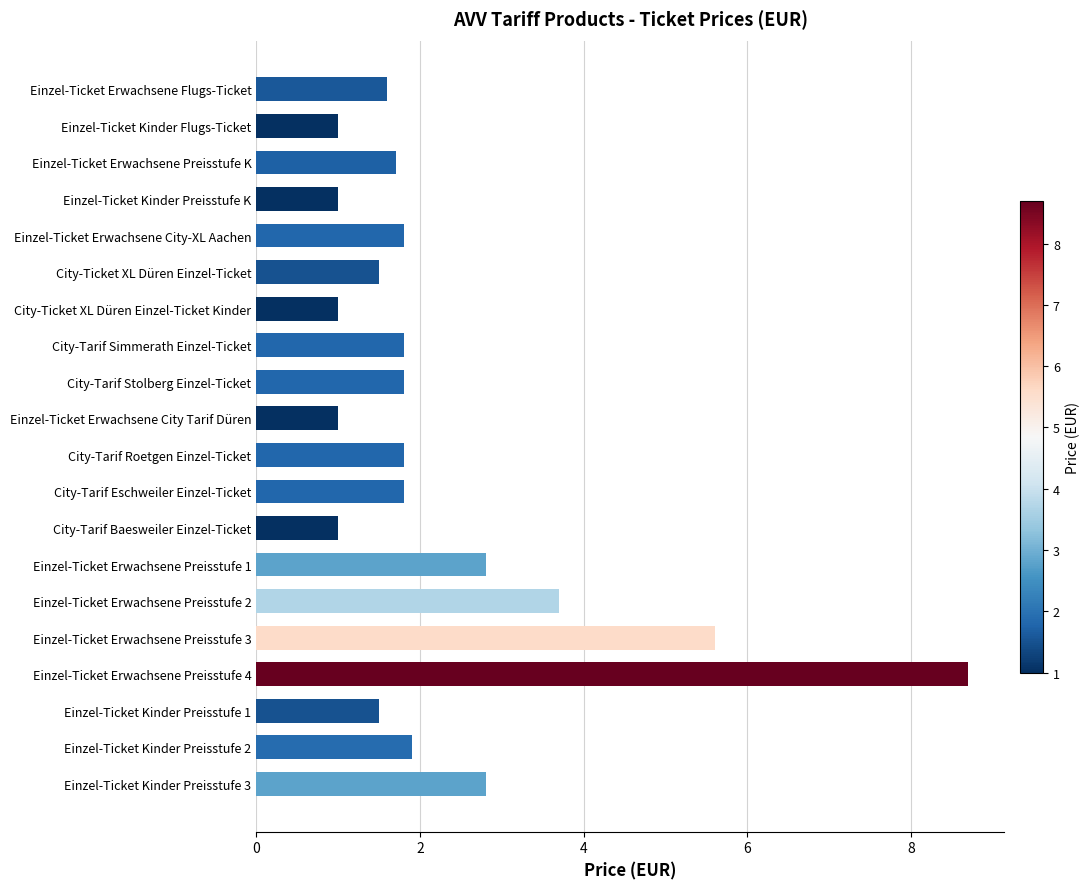

What is the minimum value shown in the chart?

1.0